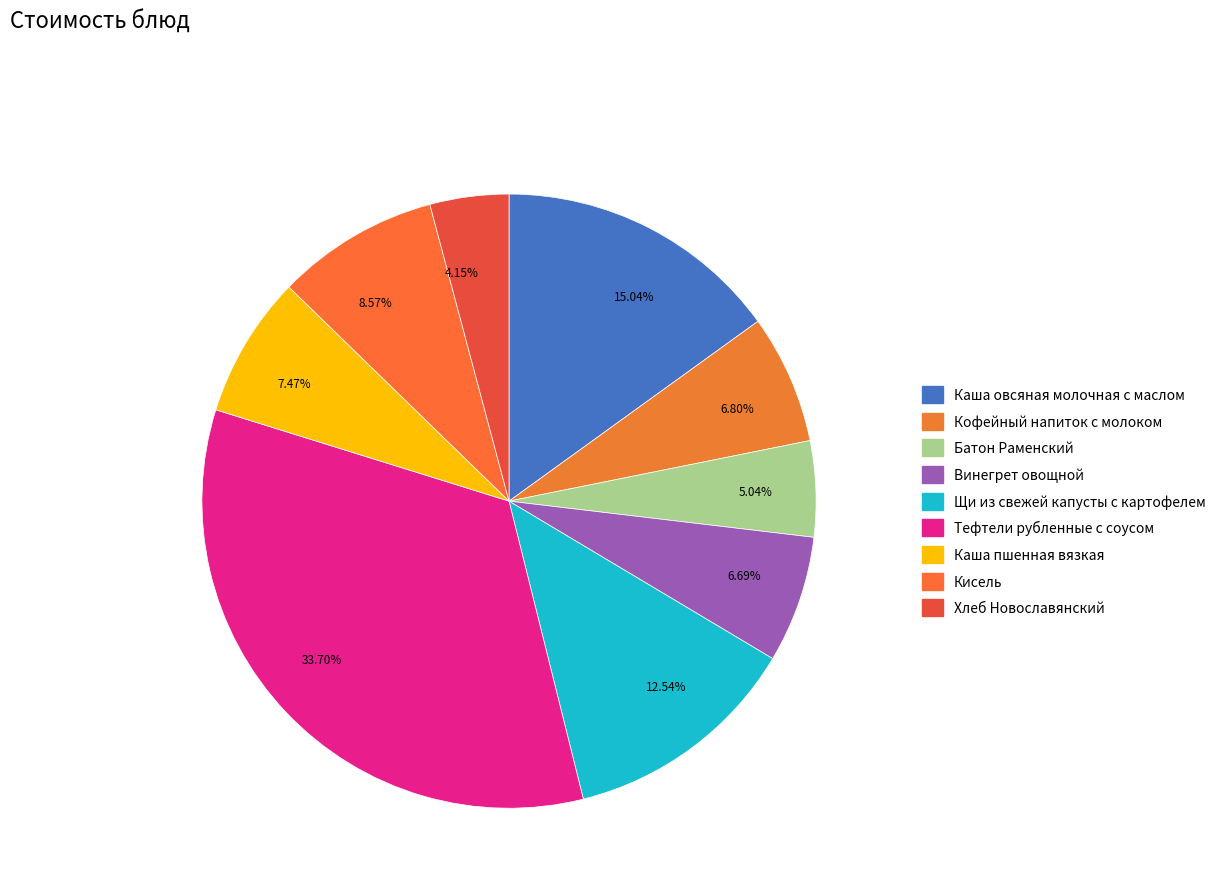

Combined, do 5.04% and 12.54% account for over 50%?

No